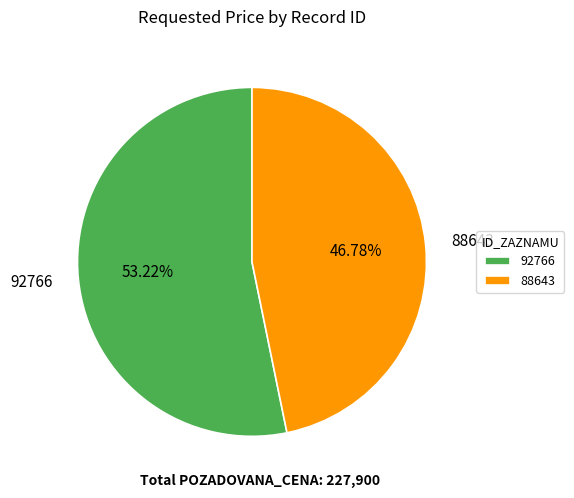

To the nearest percent, what is the combined percentage of 92766 and 88643?

100%